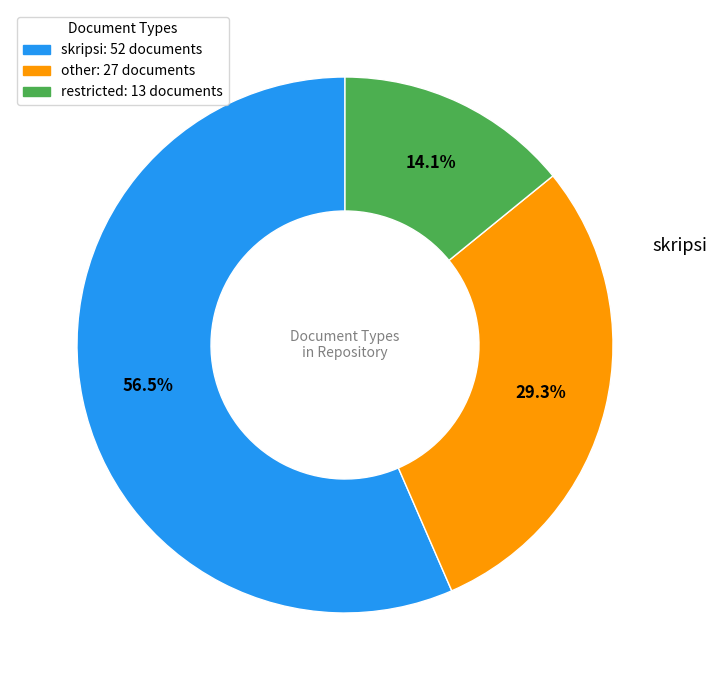

True or false: other accounts for 29% of the total.

True